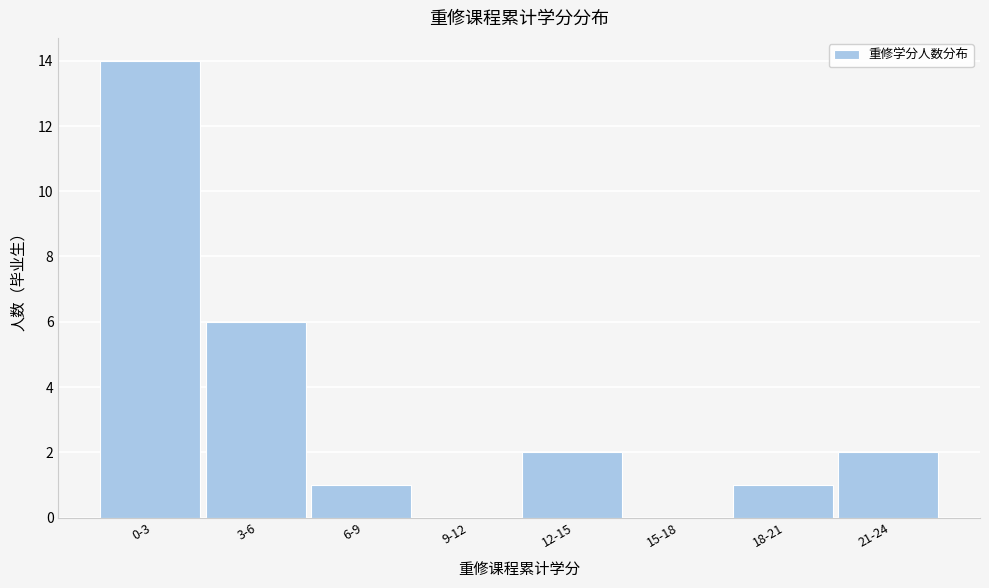

Reading left to right, transcribe all the data shown in this chart.

0-3=14	3-6=6	6-9=1	9-12=0	12-15=2	15-18=0	18-21=1	21-24=2